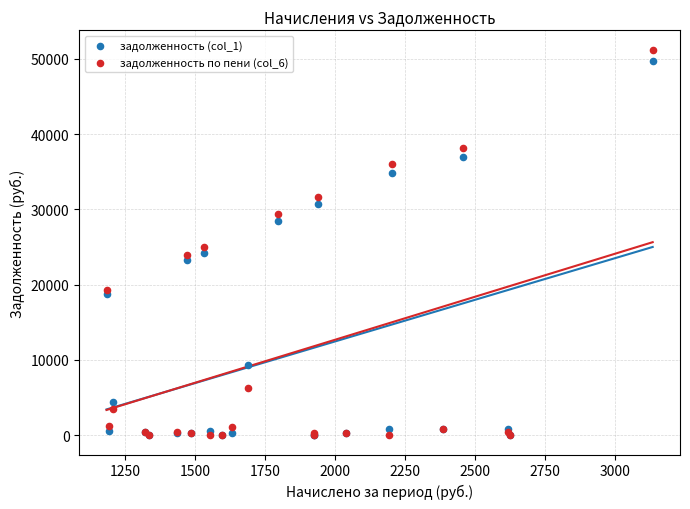

Across all series, what Y value is closest to 25608?

25031.5